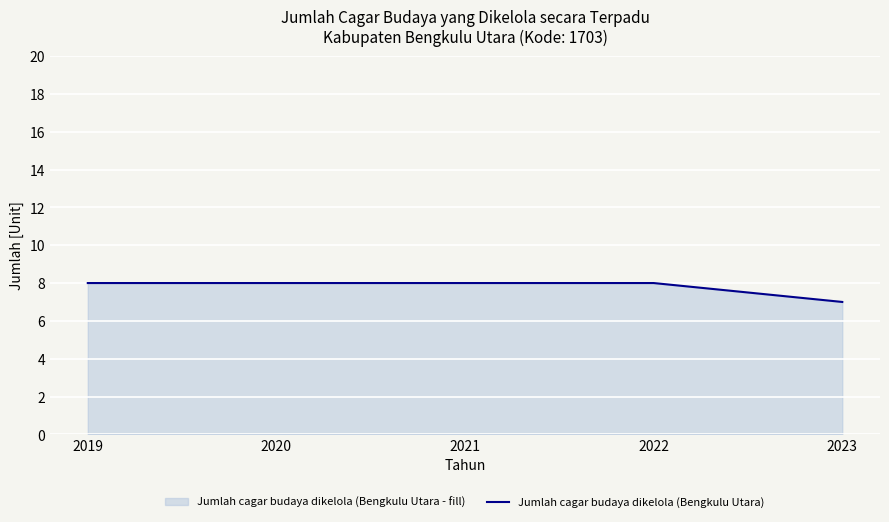

Reading left to right, transcribe all the data shown in this chart.

8	8	8	8	7